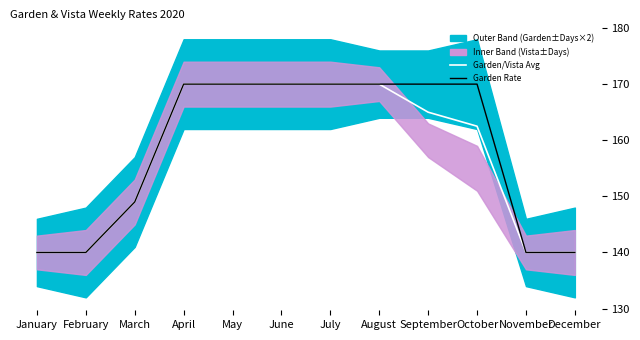

List the series in order of their peak value, highest first.

Garden/Vista Avg, Garden Rate